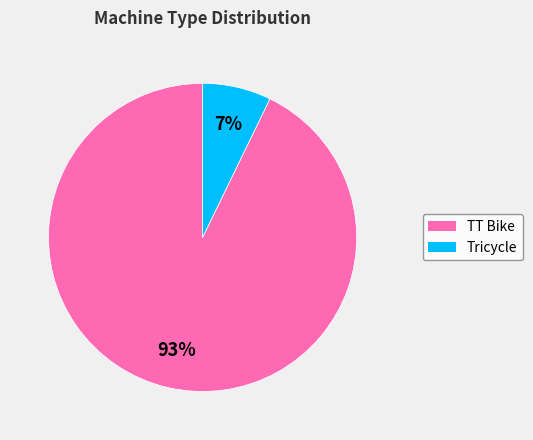

Approximately how many times larger is the value at Tricycle compared to TT Bike?

0.1